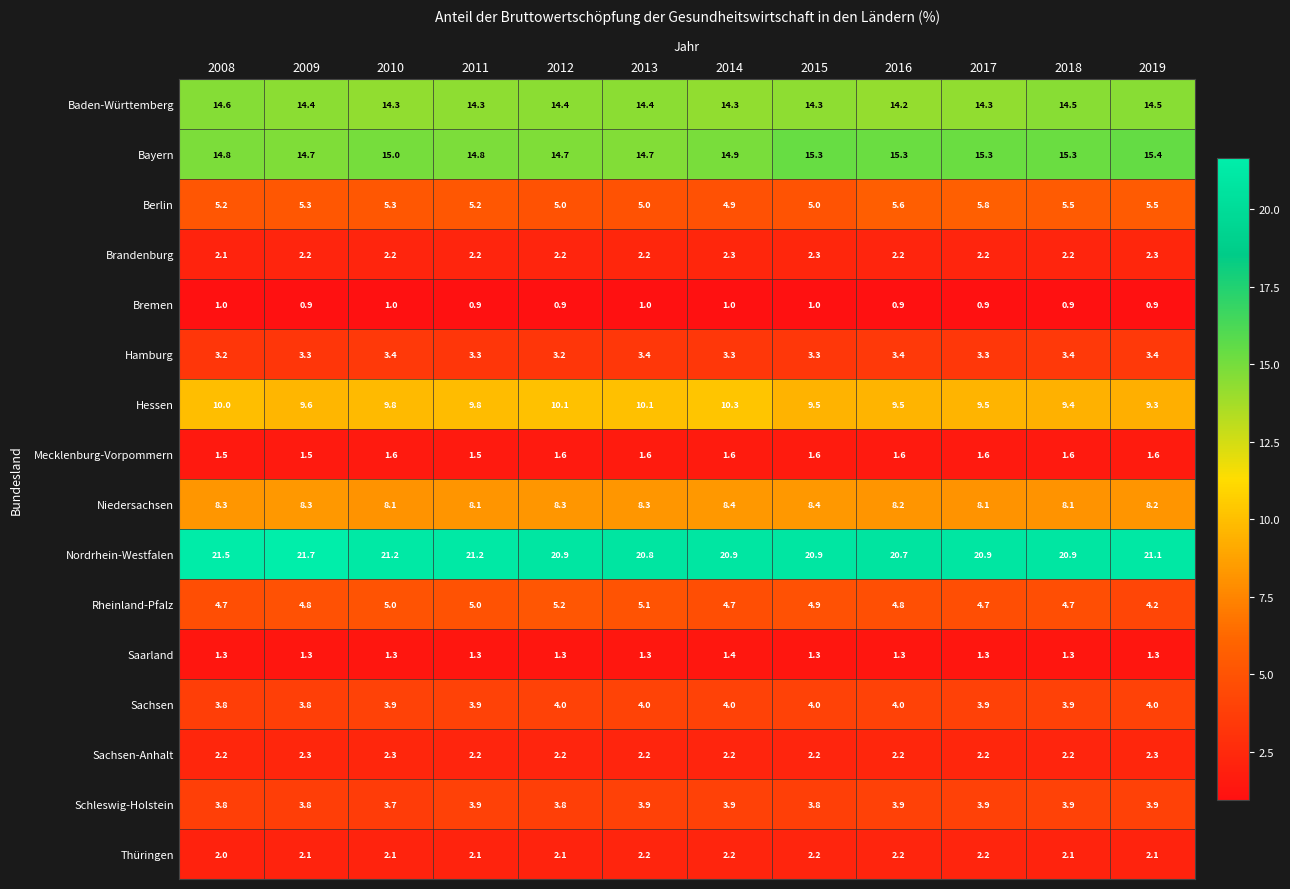

What is the sum of all Bayern values?

180.2